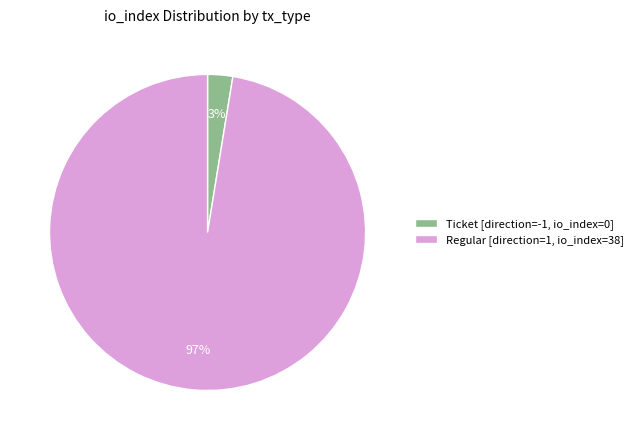

To the nearest percent, what is the average slice percentage?

50%